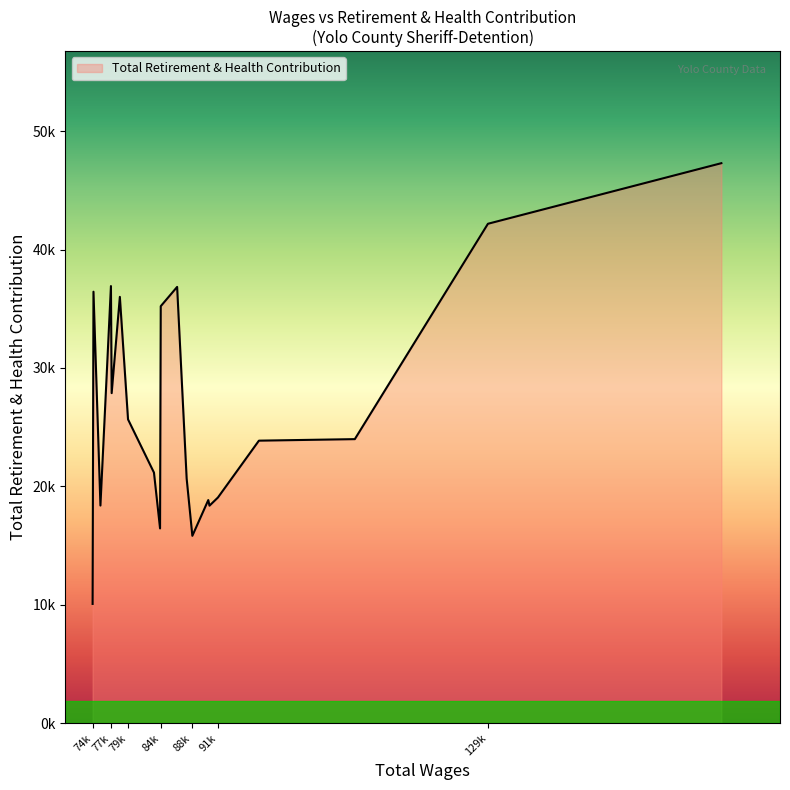

Does the chart have visible grid lines?

No